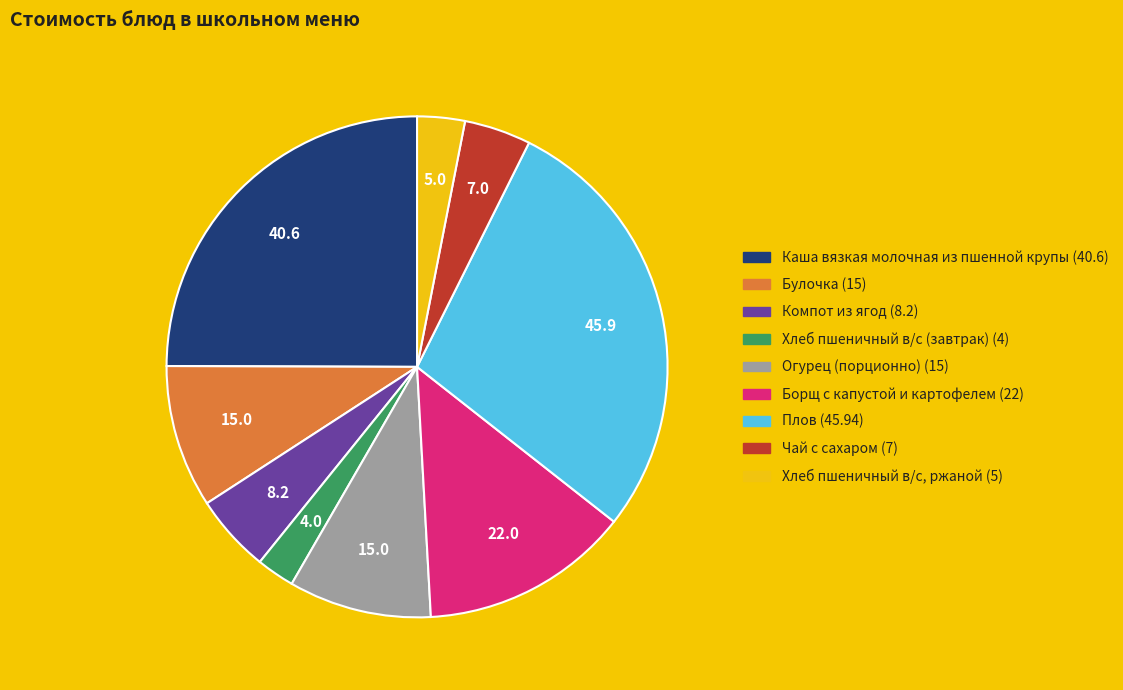

Does Хлеб пшеничный в/с, ржаной represent more than half of the total?

No